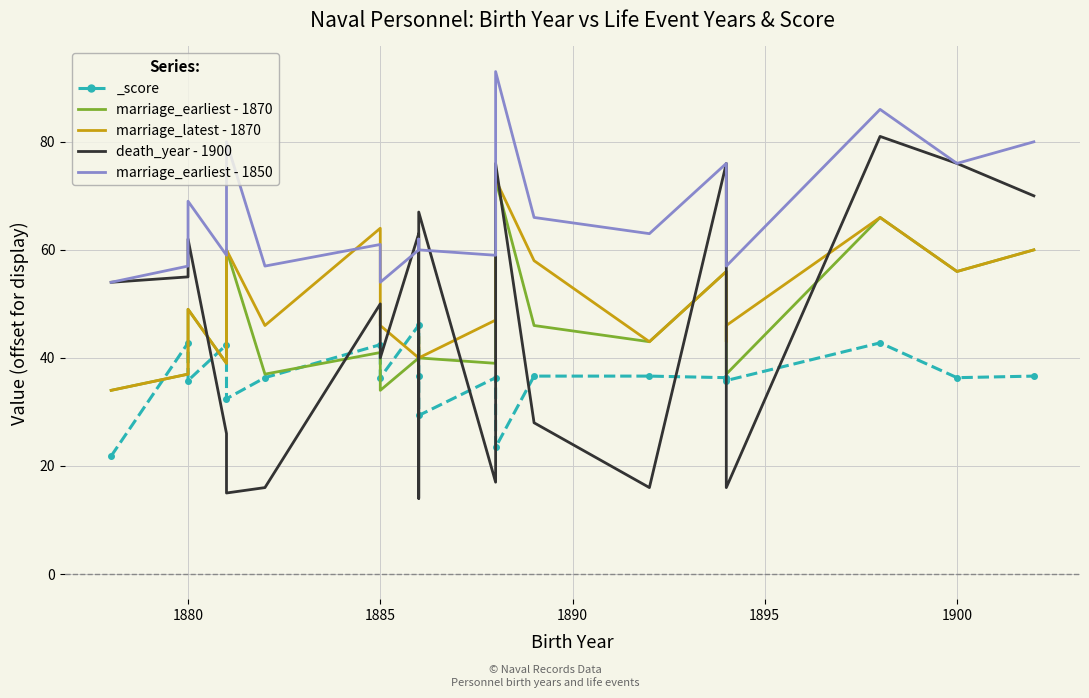

What is the difference between the second highest and second lowest values in the marriage_latest - 1870 series?

29